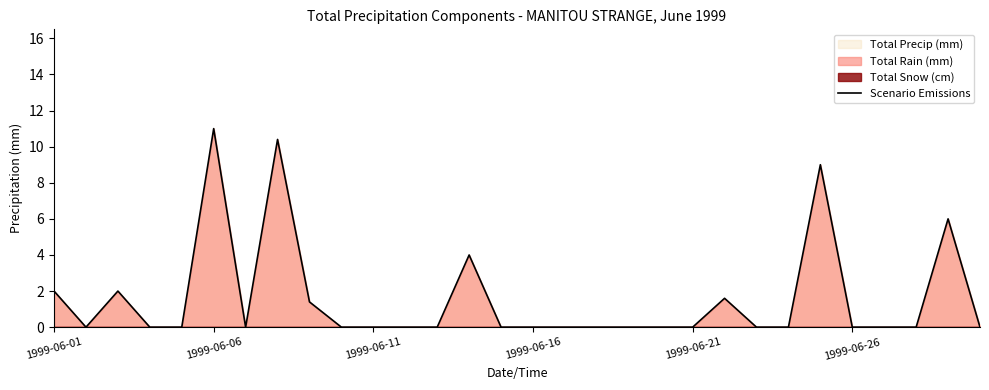

Reading left to right, transcribe all the data shown in this chart.

2.0	0.0	2.0	0.0	0.0	11.0	0.0	10.4	1.4	0.0	0.0	0.0	0.0	4.0	0.0	0.0	0.0	0.0	0.0	0.0	0.0	1.6	0.0	0.0	9.0	0.0	0.0	0.0	6.0	0.0